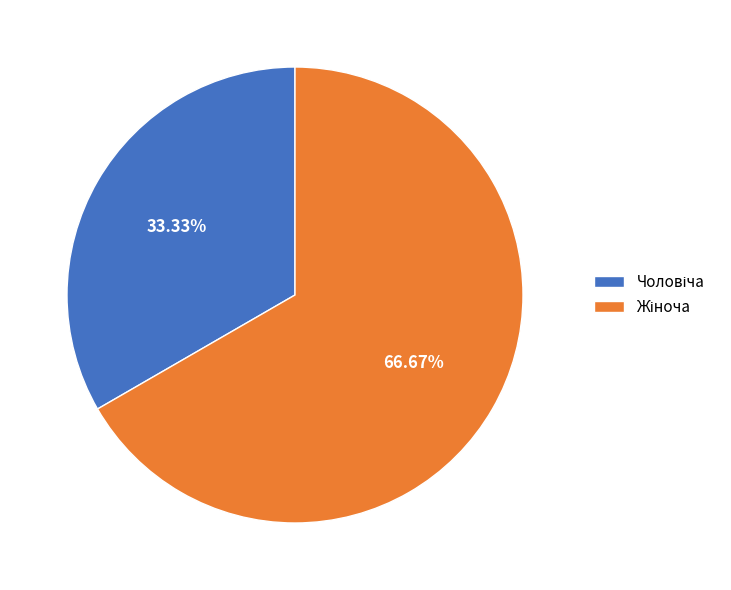

To the nearest percent, what is the combined percentage of Жіноча and Чоловіча?

100%